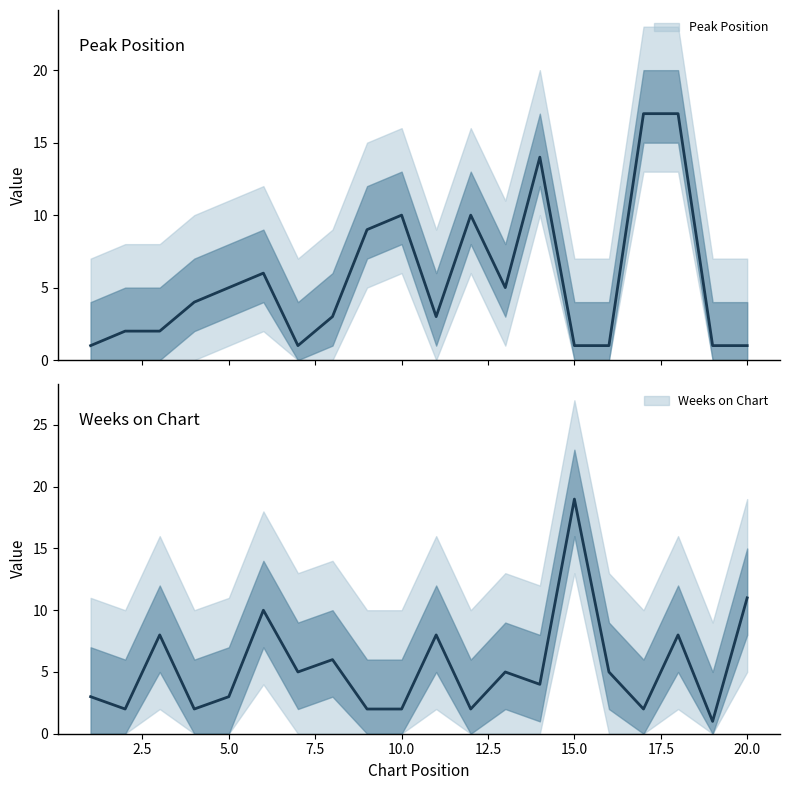

What is the maximum value for Weeks on Chart?

19